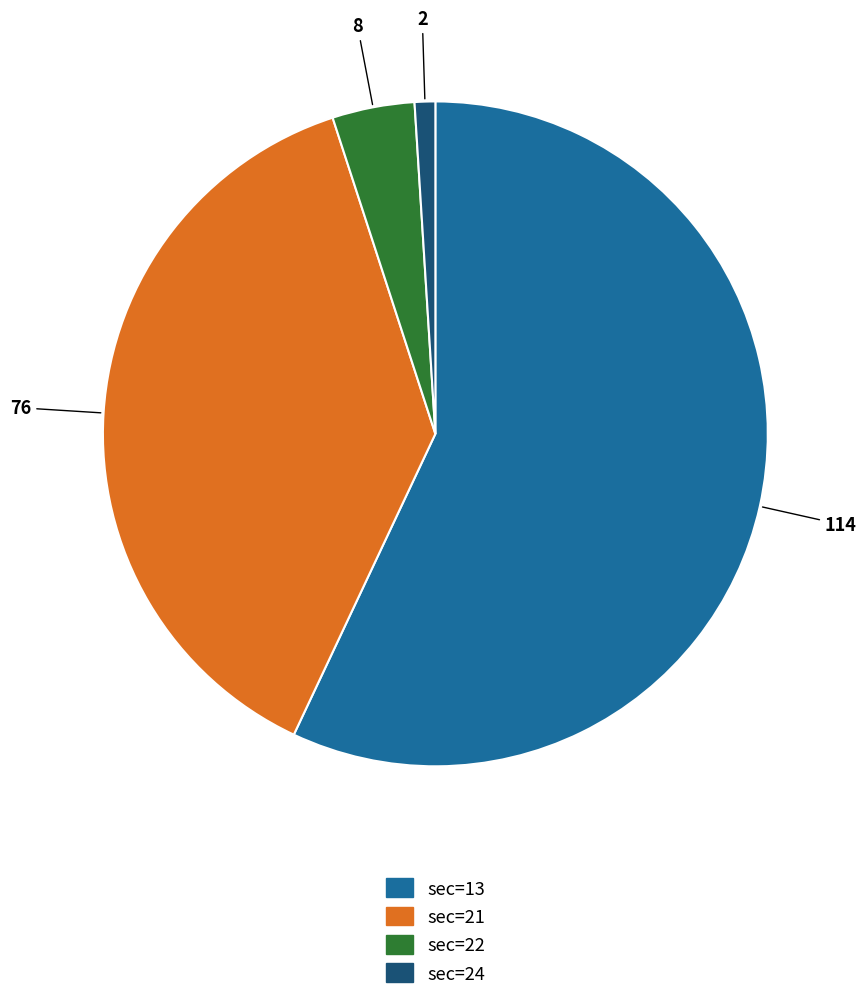

What is the smallest slice in the pie chart?

sec=24